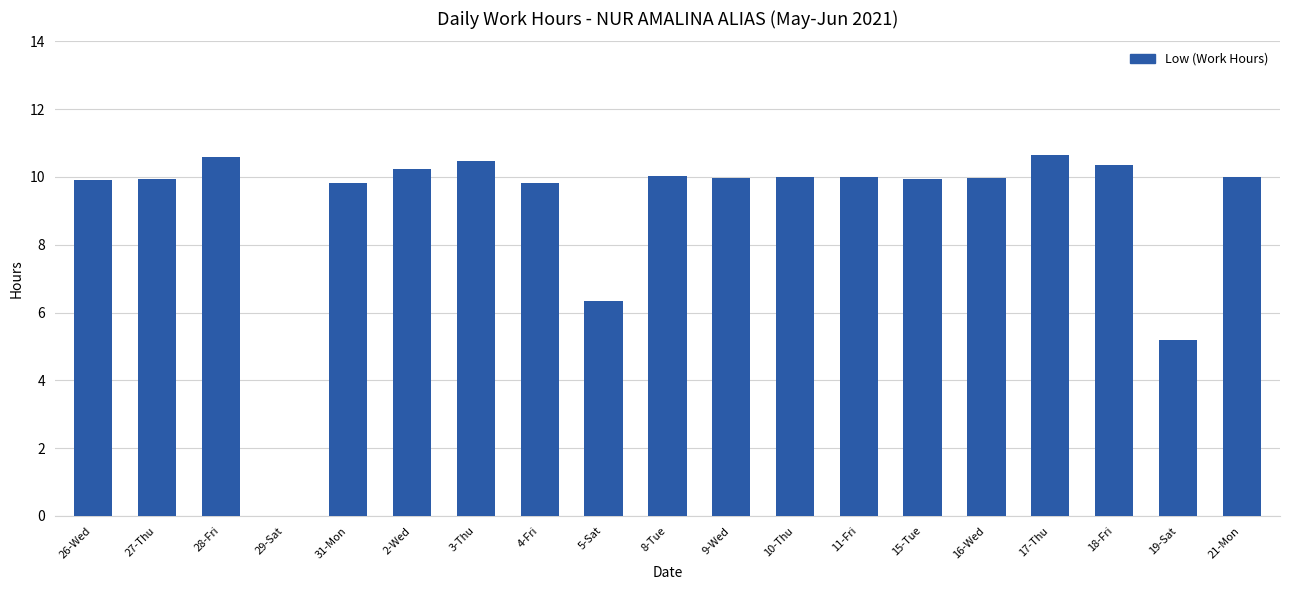

What is the difference between the values at 2-Wed and 8-Tue?

0.2